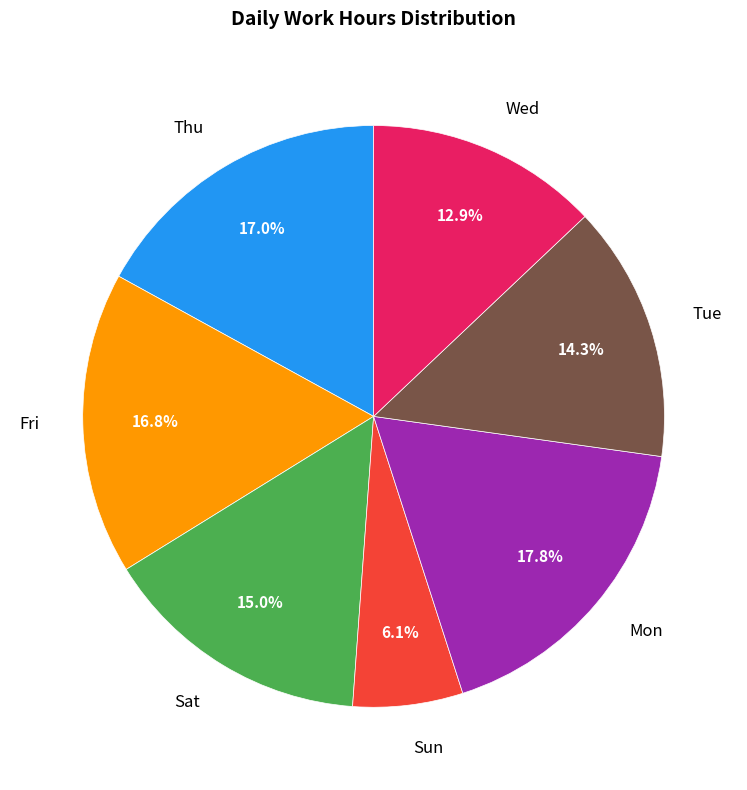

Is there any slice that represents more than half of the pie?

No